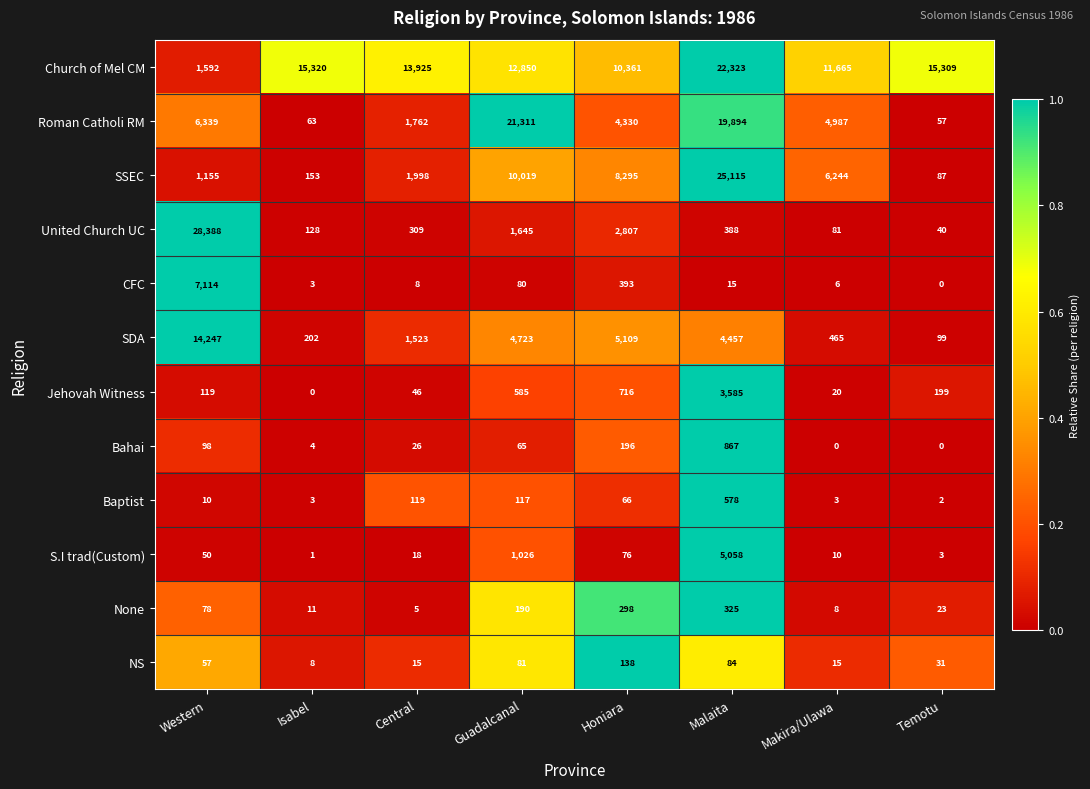

What is the difference between the second highest and second lowest values in the Jehovah Witness series?

696